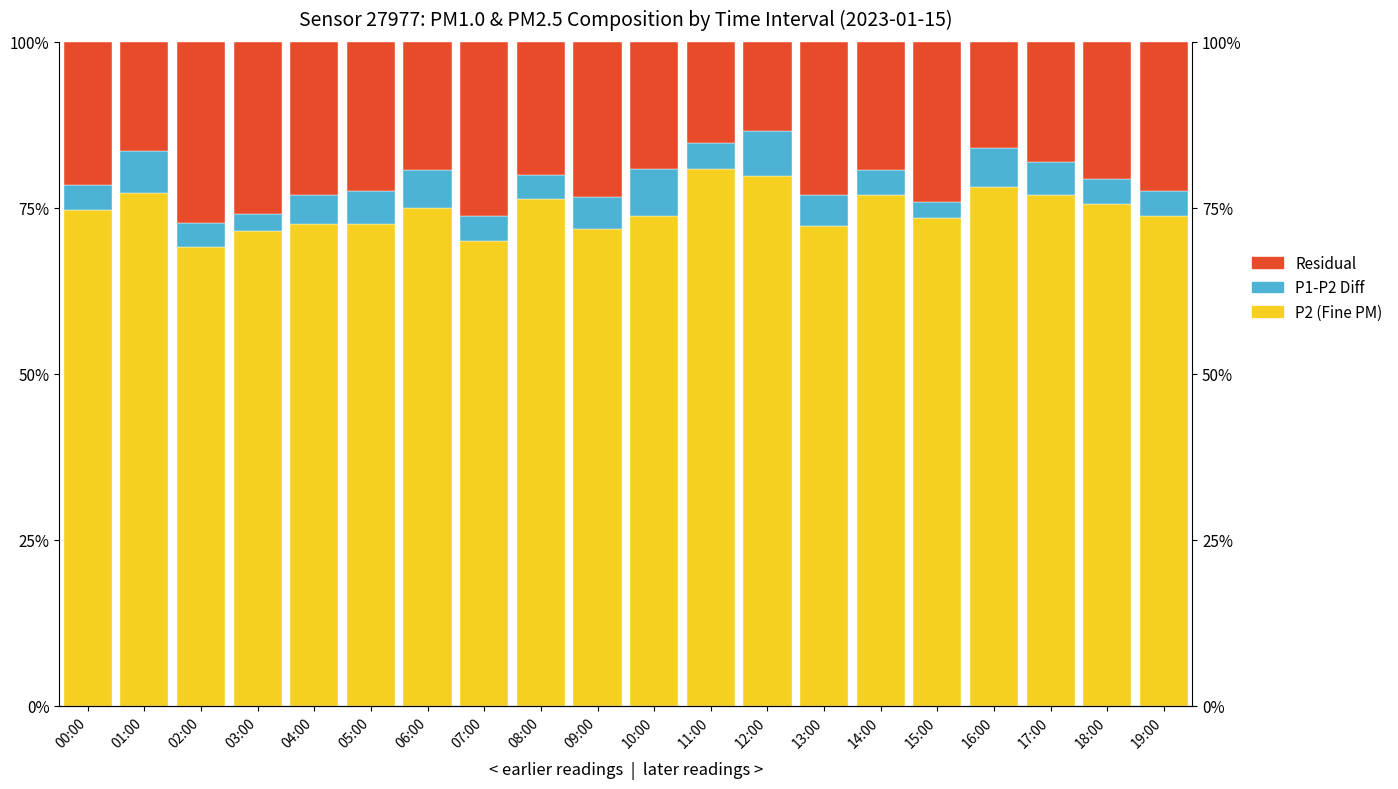

What position from the left is 18:00?

19